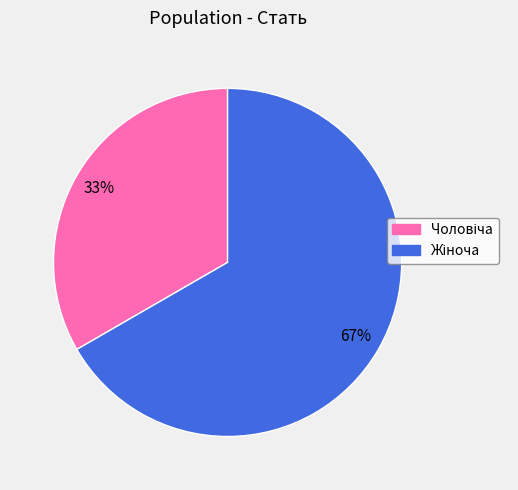

Is Чоловіча the majority of the pie?

No